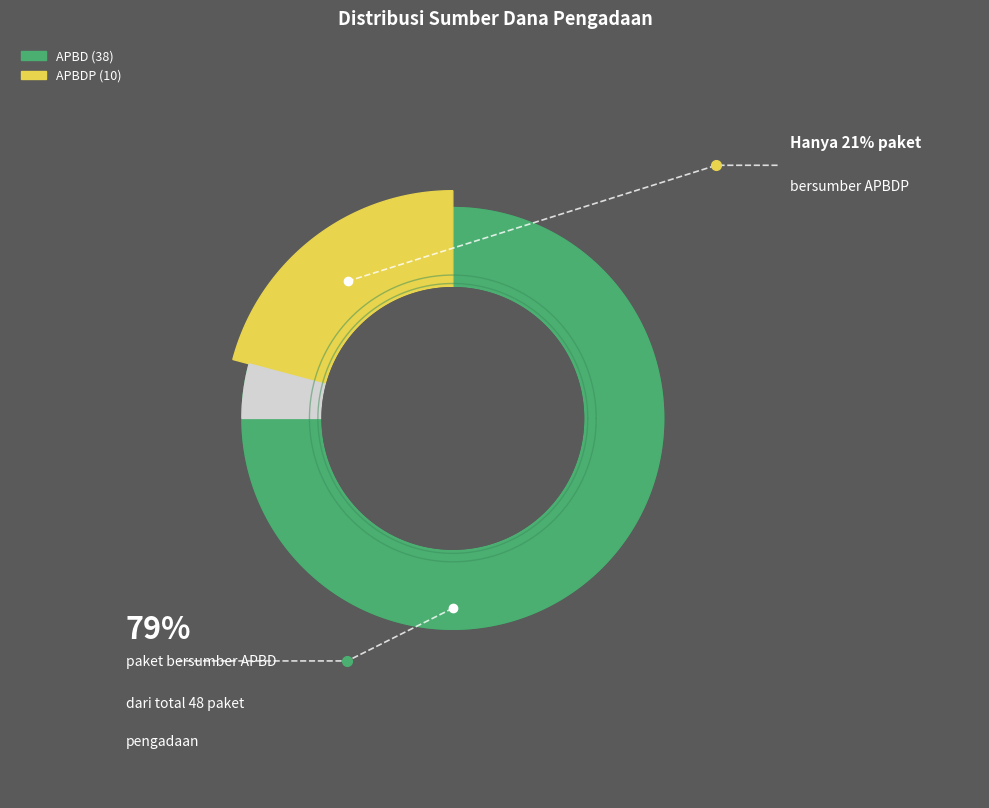

Does APBDP represent more than half of the total?

No